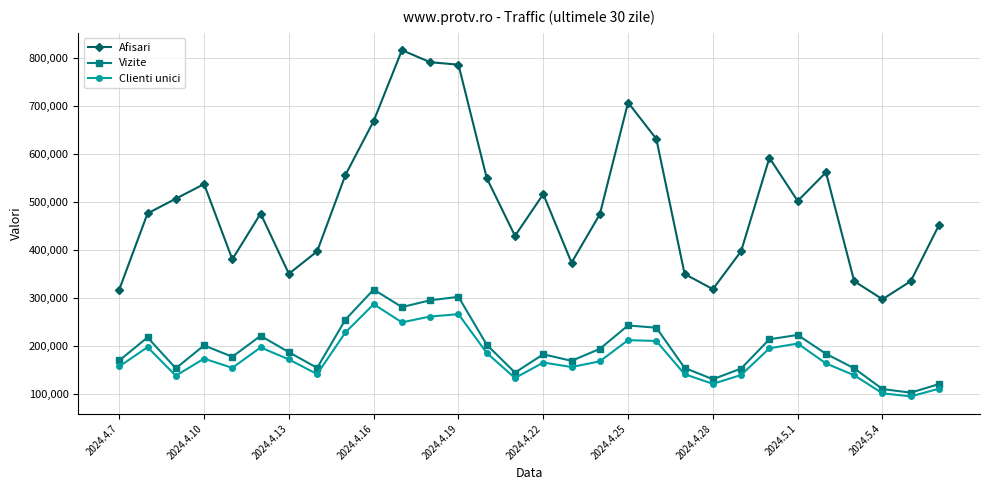

Which series has the widest spread of values?

Afisari